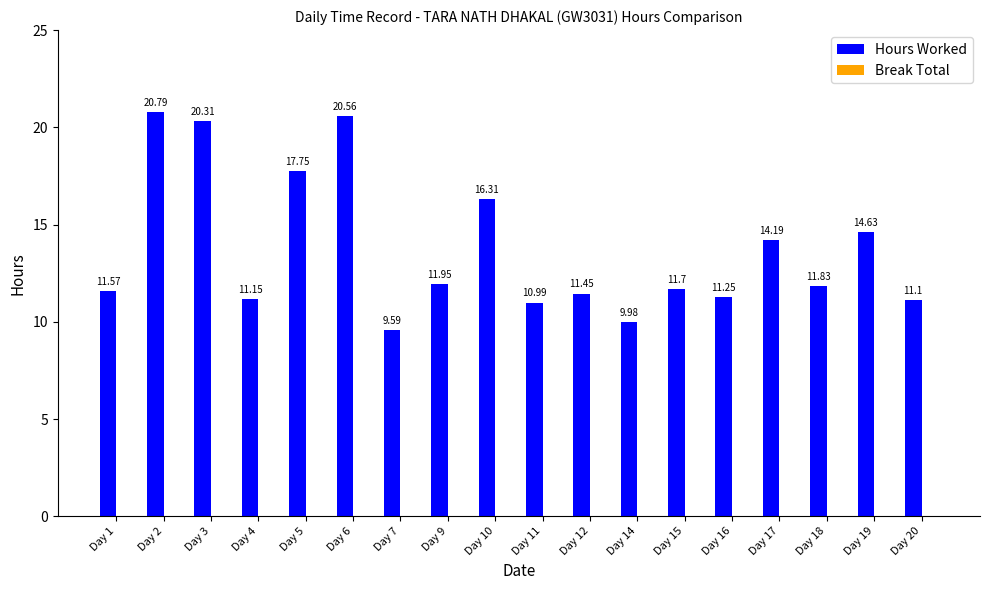

Which category has the lowest value across all series?

Day 7